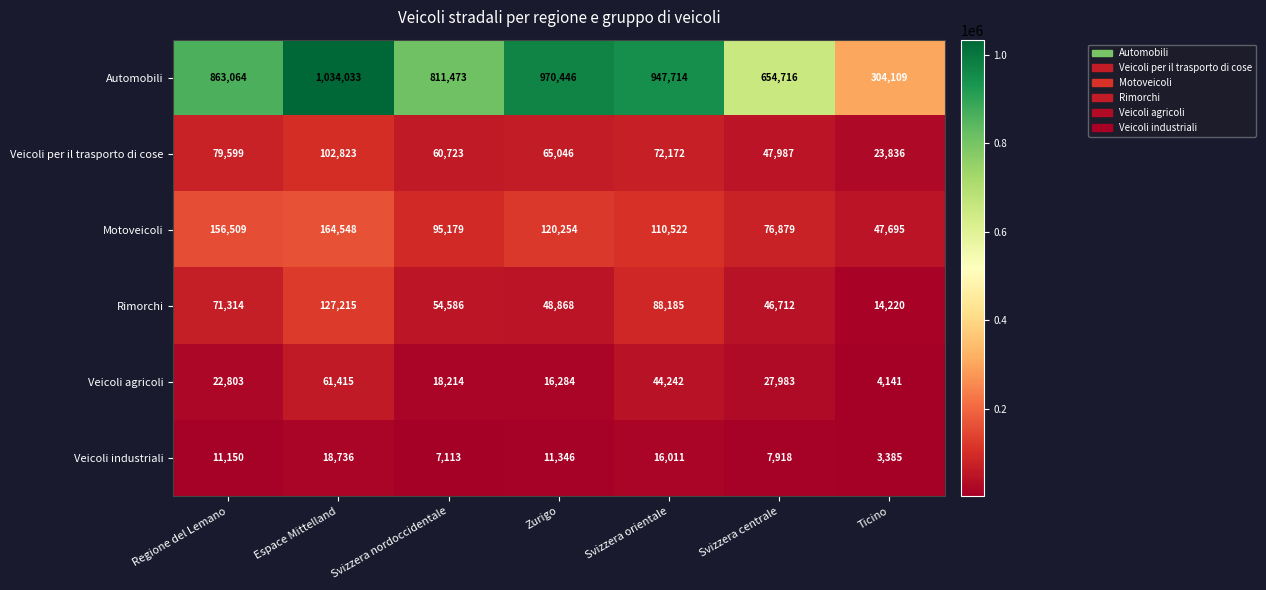

Which series has the largest range (max minus min)?

Automobili